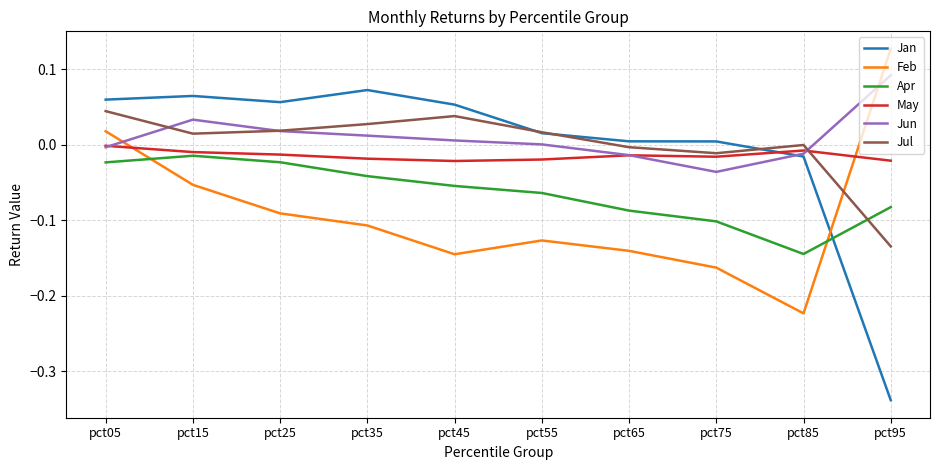

How many lines are shown in the chart?

6